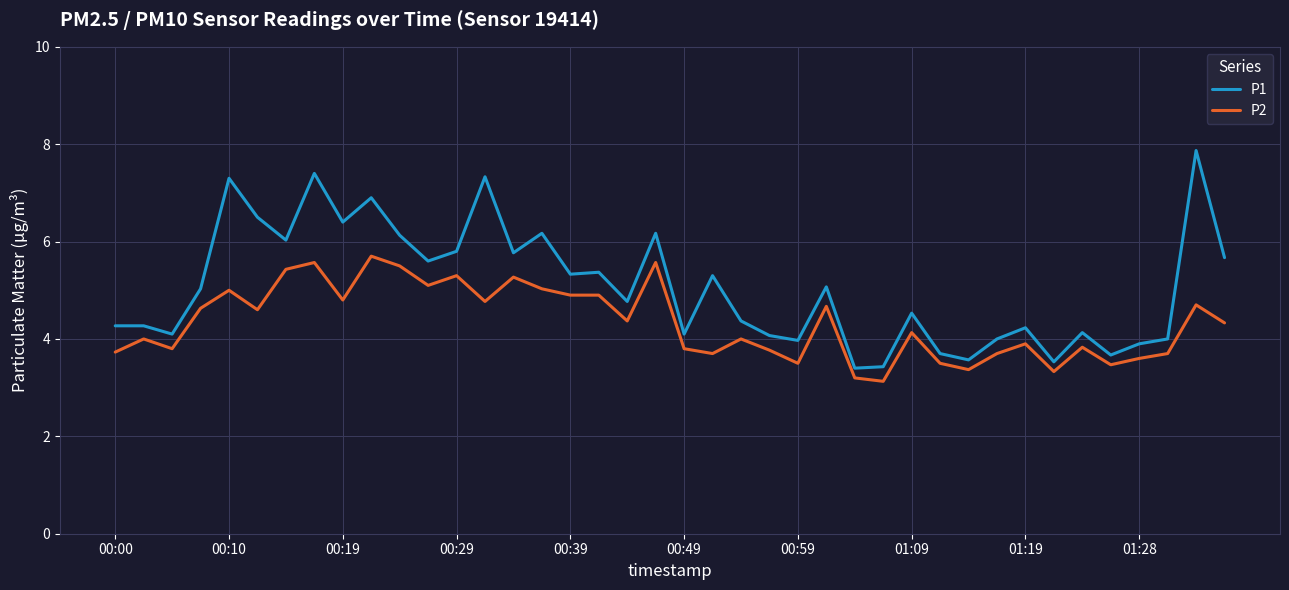

What is the smallest value displayed?

3.1